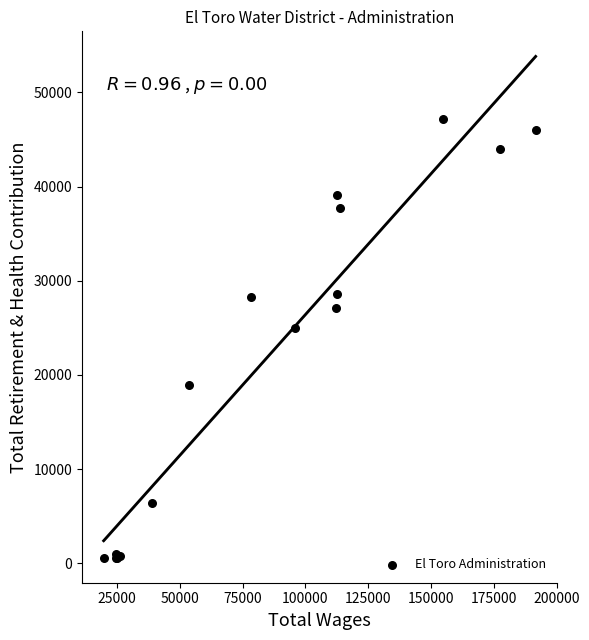

What Y value in the scatter plot is closest to 23874?

24951